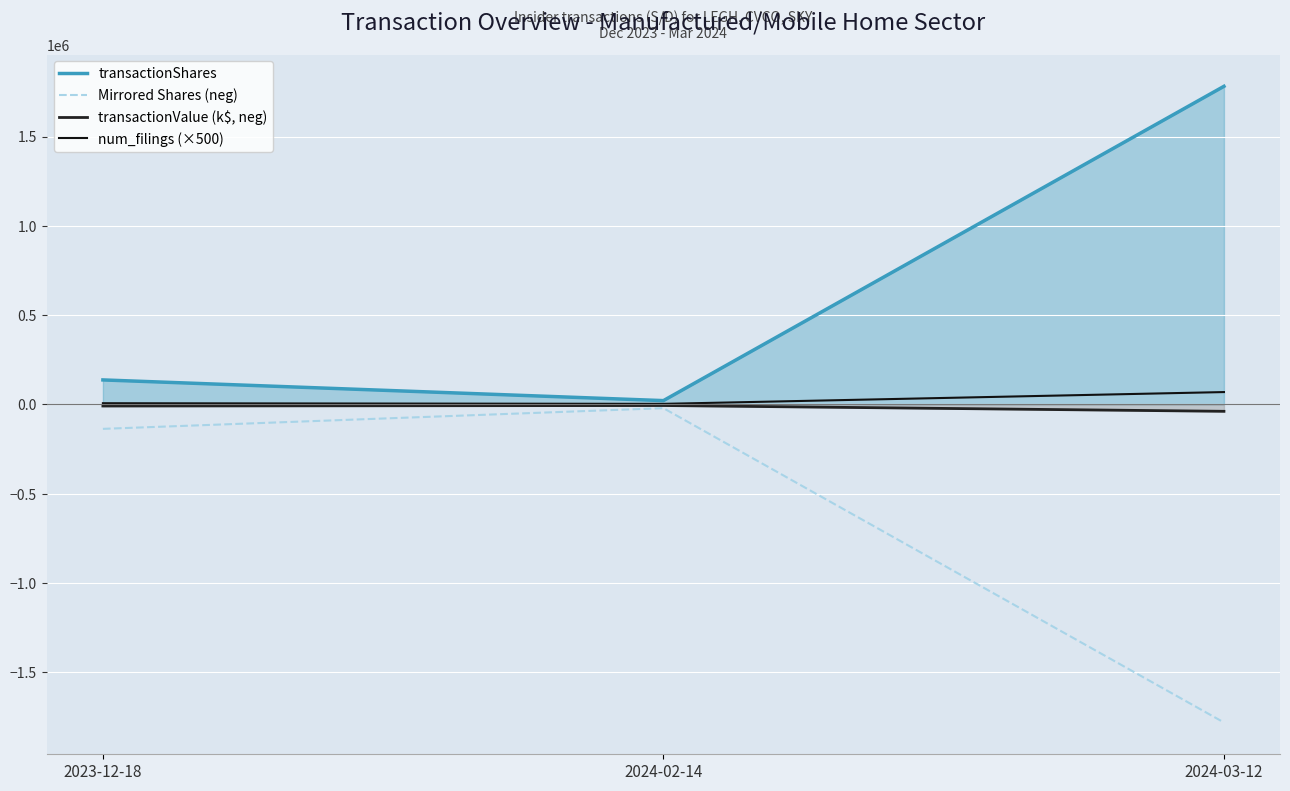

What is the total value across all series at 2023-12-18?

-2516.1